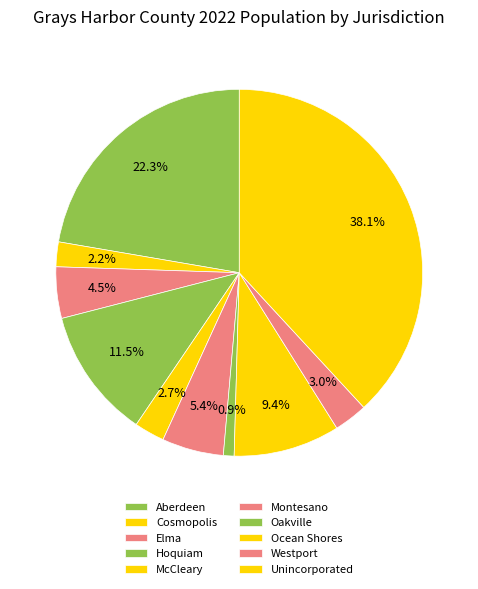

Rank the categories by value from highest to lowest.

Unincorporated, Aberdeen, Hoquiam, Ocean Shores, Montesano, Elma, Westport, McCleary, Cosmopolis, Oakville